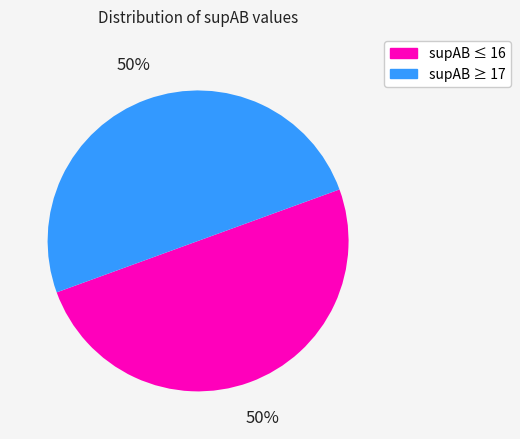

Count the number of slices in the pie.

2